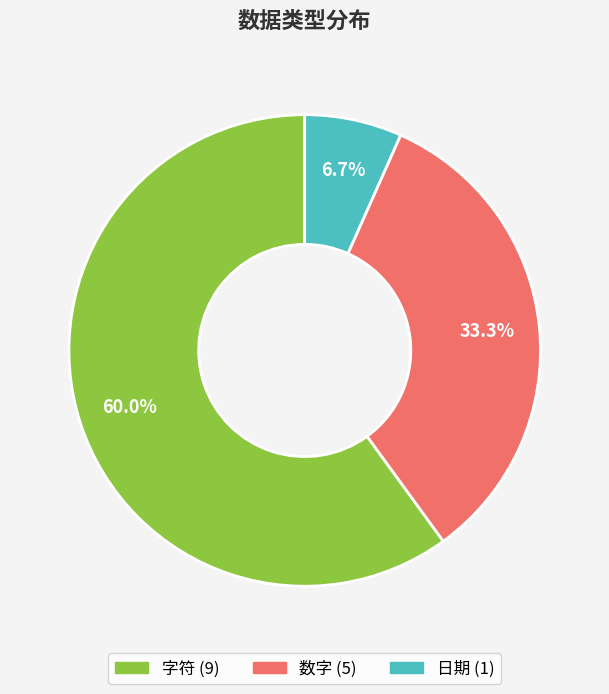

To the nearest percent, what is the average slice percentage?

33%